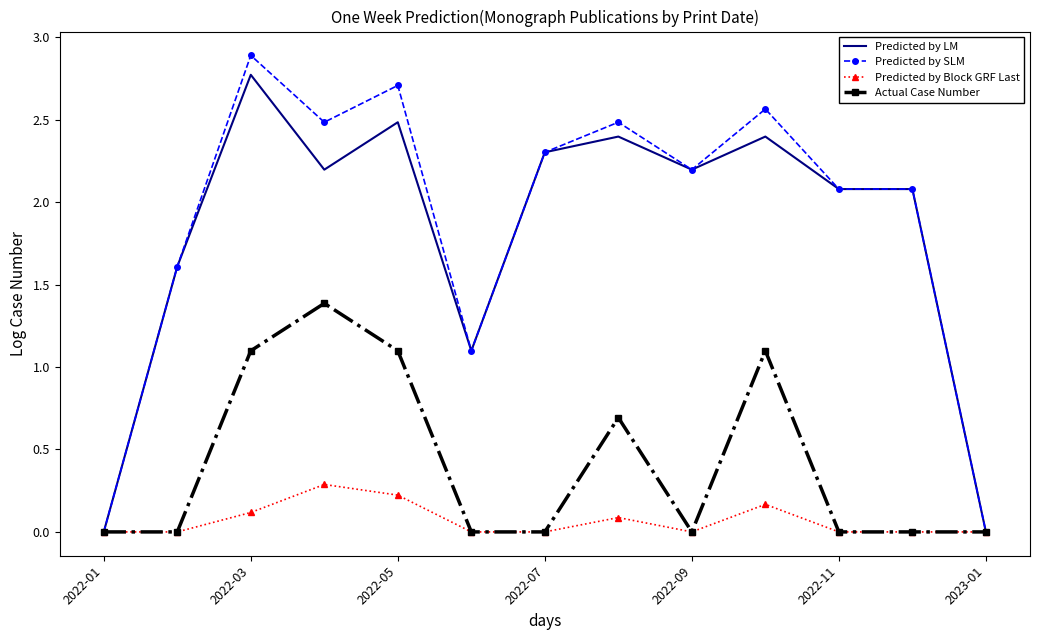

What is the maximum value for Actual Case Number?

1.4